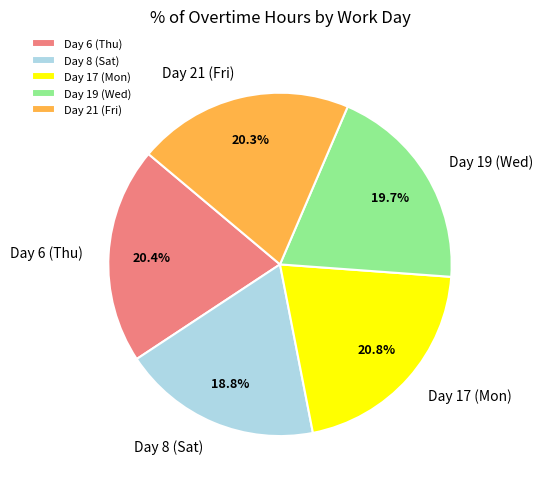

True or false: Day 17 (Mon) accounts for 6% of the total.

False